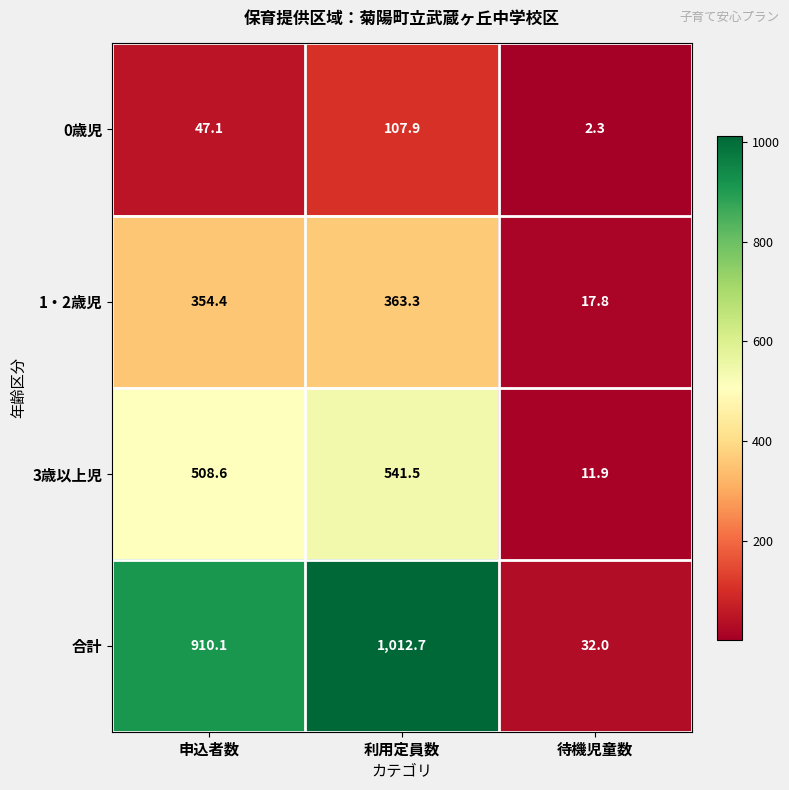

List the series in order of their peak value, highest first.

合計, 3歳以上児, 1・2歳児, 0歳児